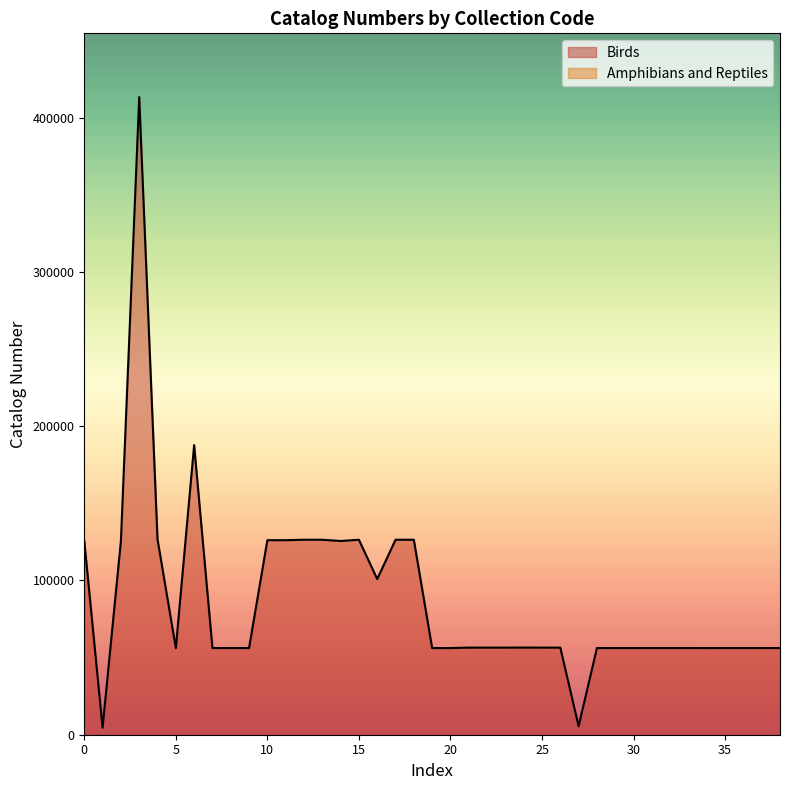

Between 33 and 7, which is larger?

33